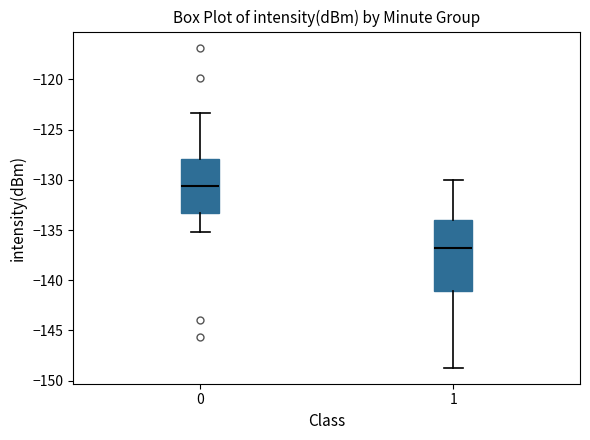

Which box has the lowest median line?

1